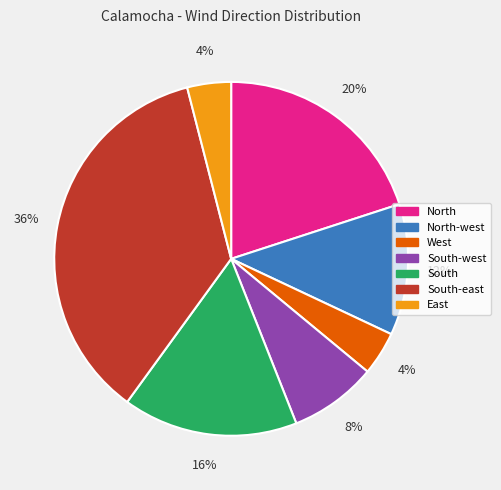

Is there a majority slice in this chart?

No